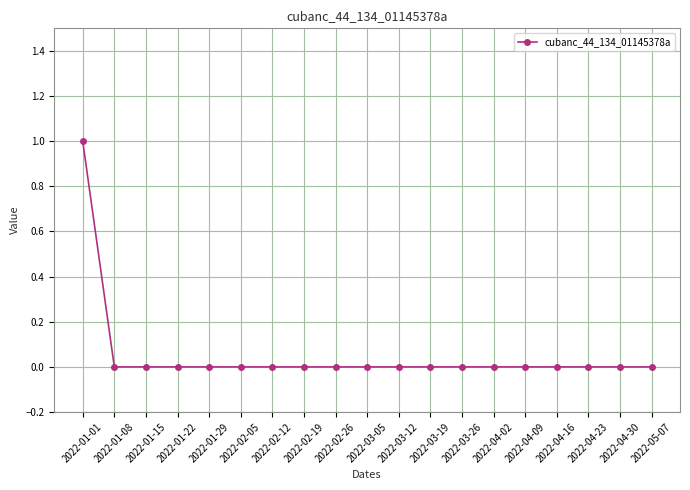

What position from the right is 2022-01-22?

16